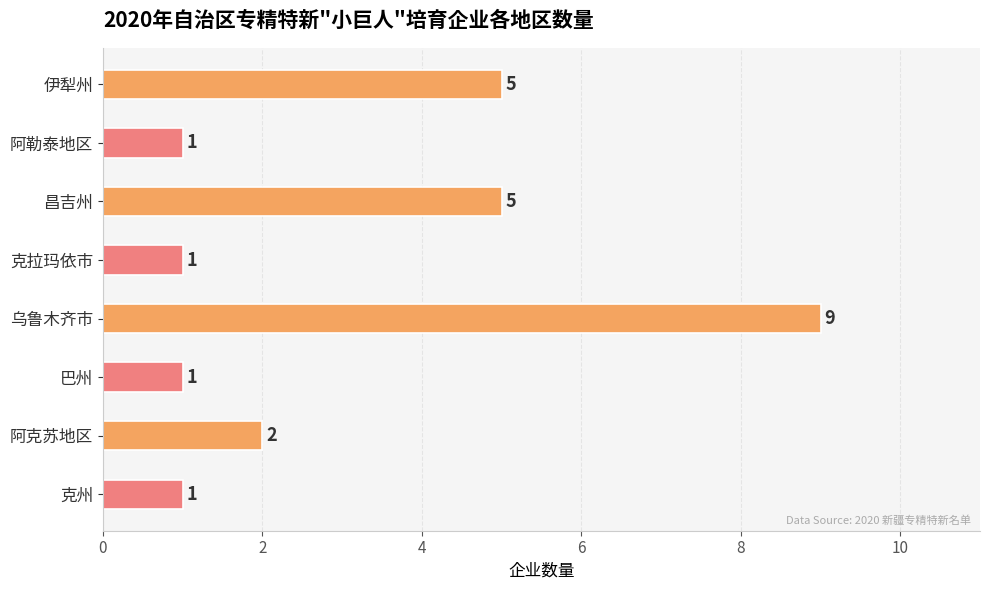

Reading top to bottom, what are all the values shown in this chart?

伊犁州=5	阿勒泰地区=1	昌吉州=5	克拉玛依市=1	乌鲁木齐市=9	巴州=1	阿克苏地区=2	克州=1